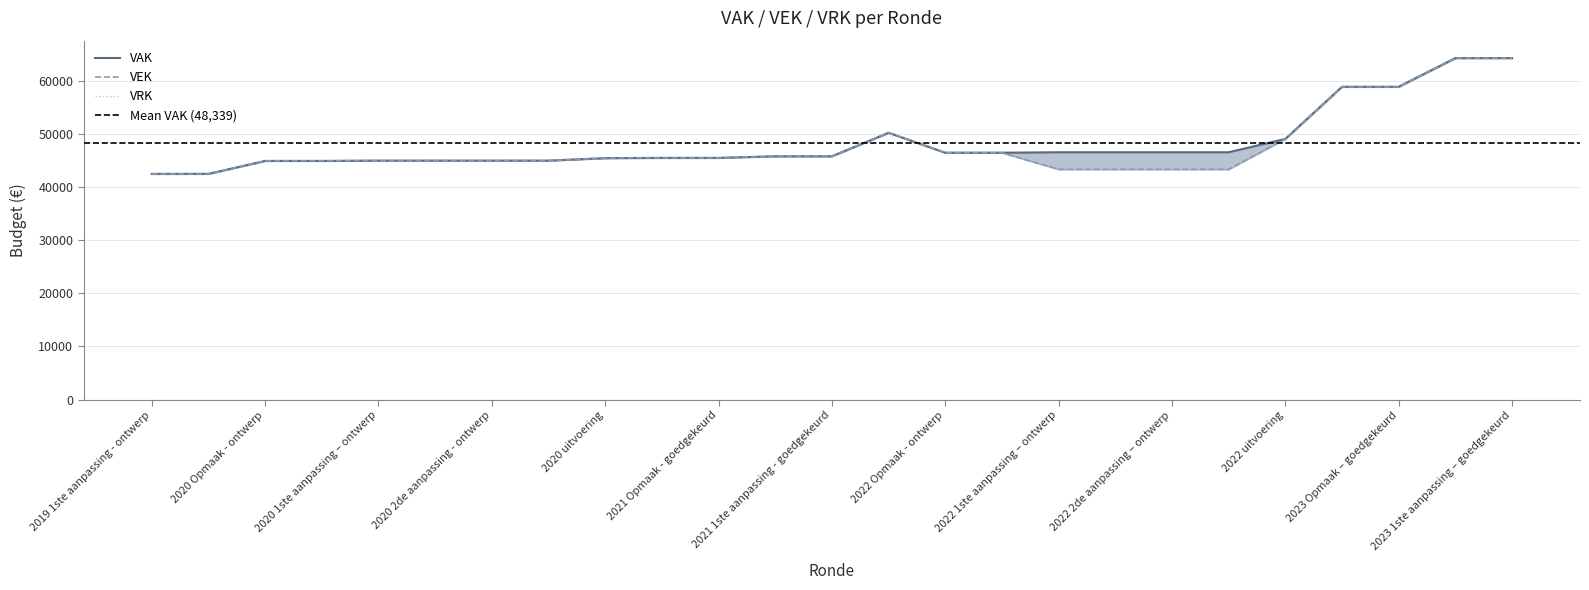

How many interior local peaks does the VAK series have?

1